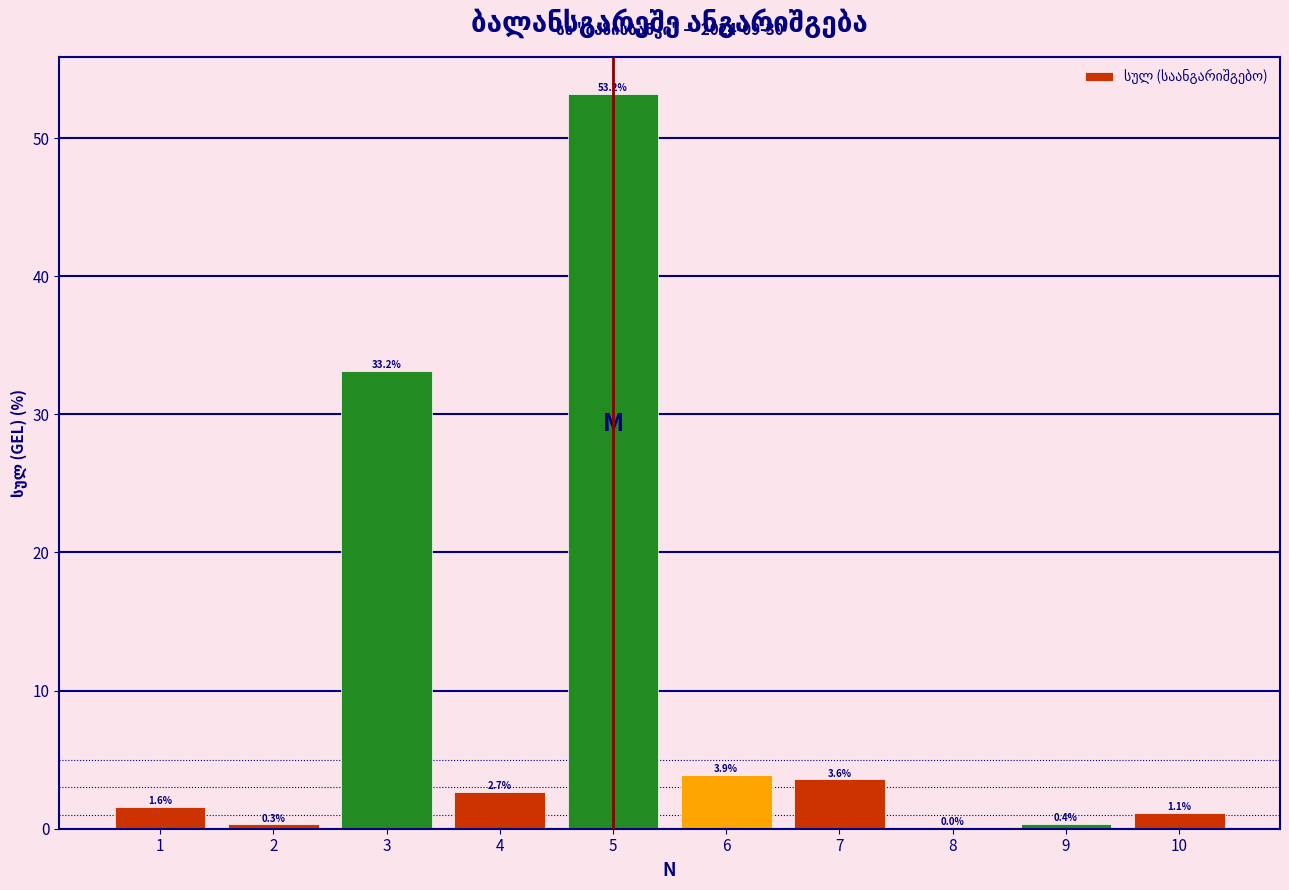

What value does the data have at 5?

53.2